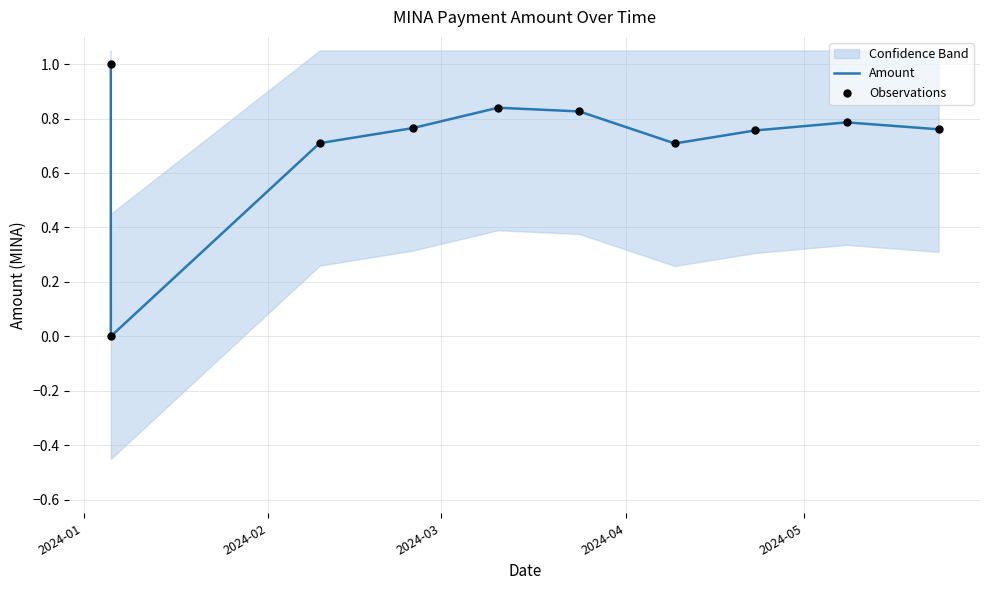

What is the highest value of the Amount series?

1.0